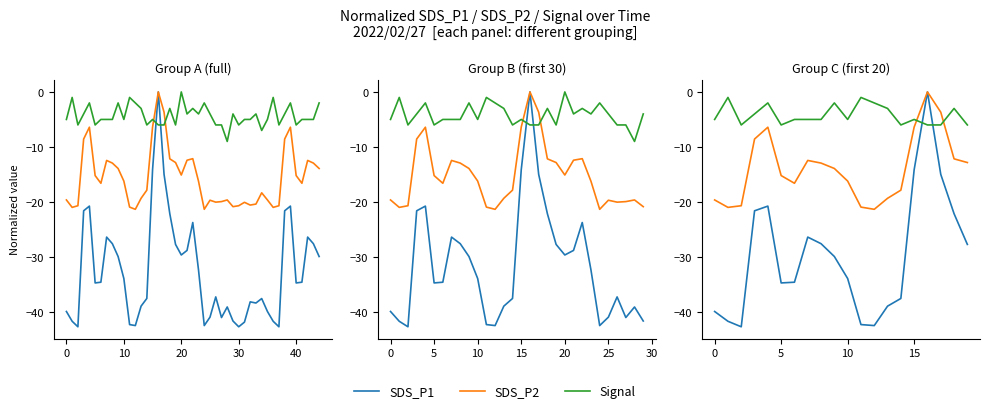

Between which two adjacent categories do Signal and SDS_P1 first intersect?

15 and 16